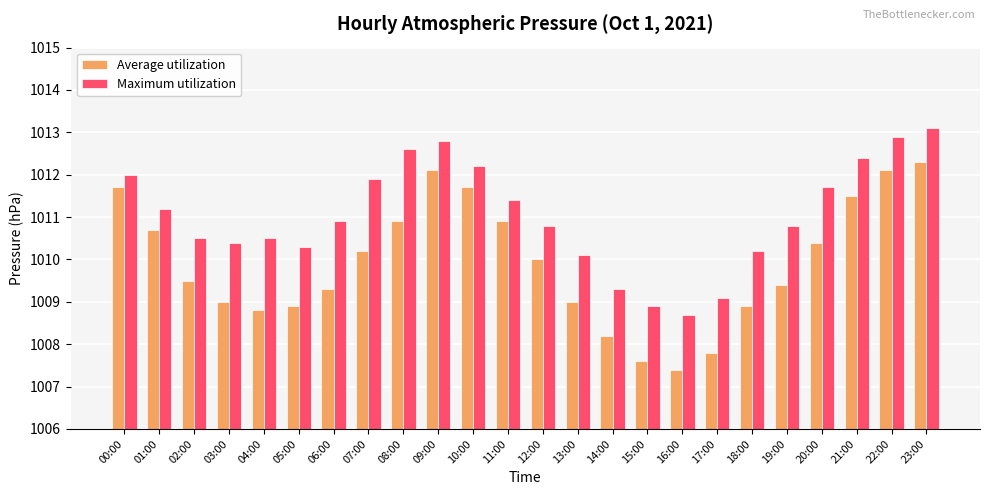

The Maximum utilization series shows 1010.5 at 04:00. True or false?

True